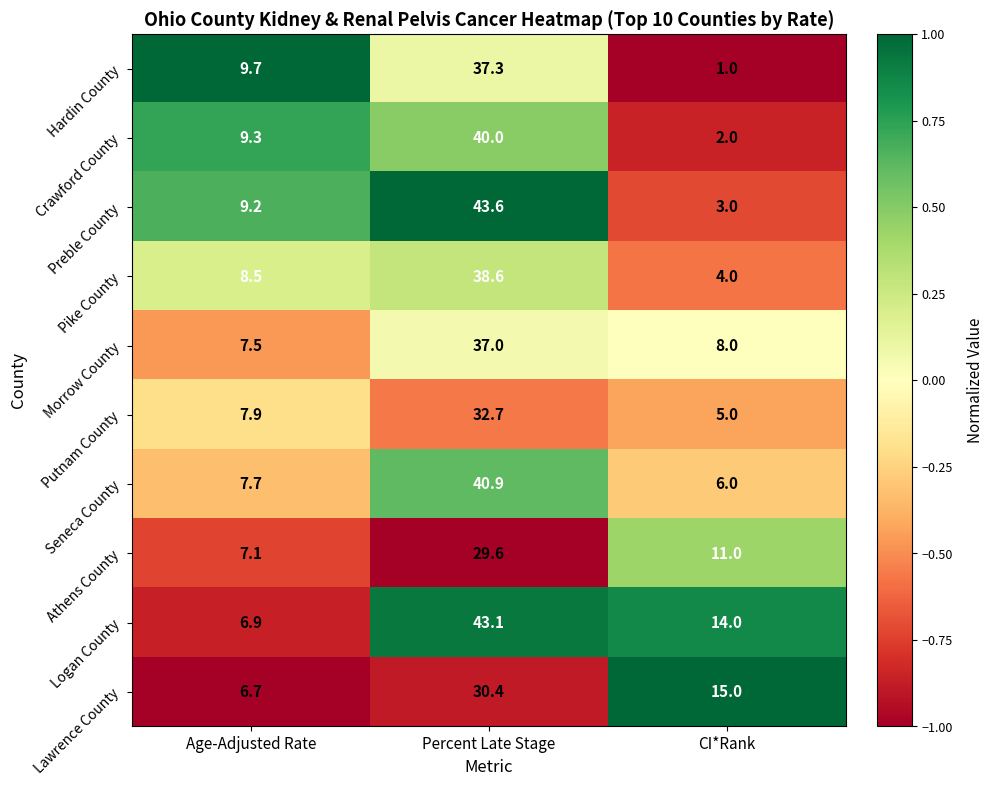

Reading right to left, extract all data points from this chart.

Hardin County: CI*Rank=1.0	Percent Late Stage=37.3	Age-Adjusted Rate=9.7
Crawford County: CI*Rank=2.0	Percent Late Stage=40.0	Age-Adjusted Rate=9.3
Preble County: CI*Rank=3.0	Percent Late Stage=43.6	Age-Adjusted Rate=9.2
Pike County: CI*Rank=4.0	Percent Late Stage=38.6	Age-Adjusted Rate=8.5
Morrow County: CI*Rank=8.0	Percent Late Stage=37.0	Age-Adjusted Rate=7.5
Putnam County: CI*Rank=5.0	Percent Late Stage=32.7	Age-Adjusted Rate=7.9
Seneca County: CI*Rank=6.0	Percent Late Stage=40.9	Age-Adjusted Rate=7.7
Athens County: CI*Rank=11.0	Percent Late Stage=29.6	Age-Adjusted Rate=7.1
Logan County: CI*Rank=14.0	Percent Late Stage=43.1	Age-Adjusted Rate=6.9
Lawrence County: CI*Rank=15.0	Percent Late Stage=30.4	Age-Adjusted Rate=6.7